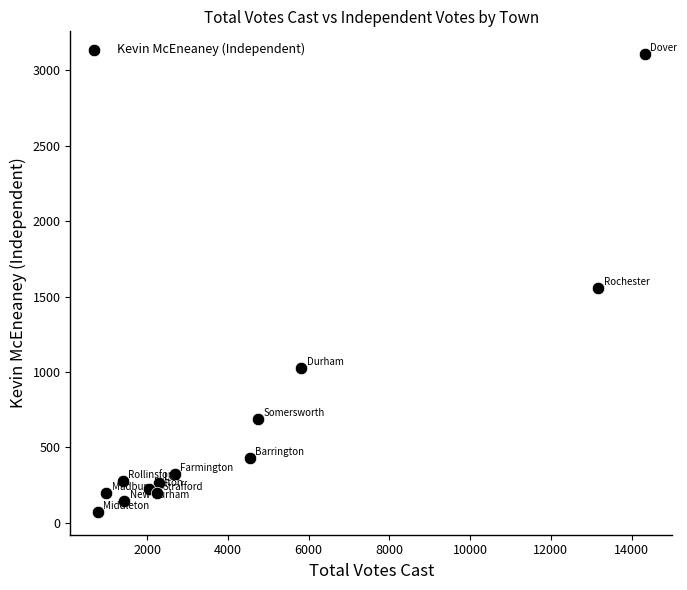

What is the range of X values (max minus min)?

13552